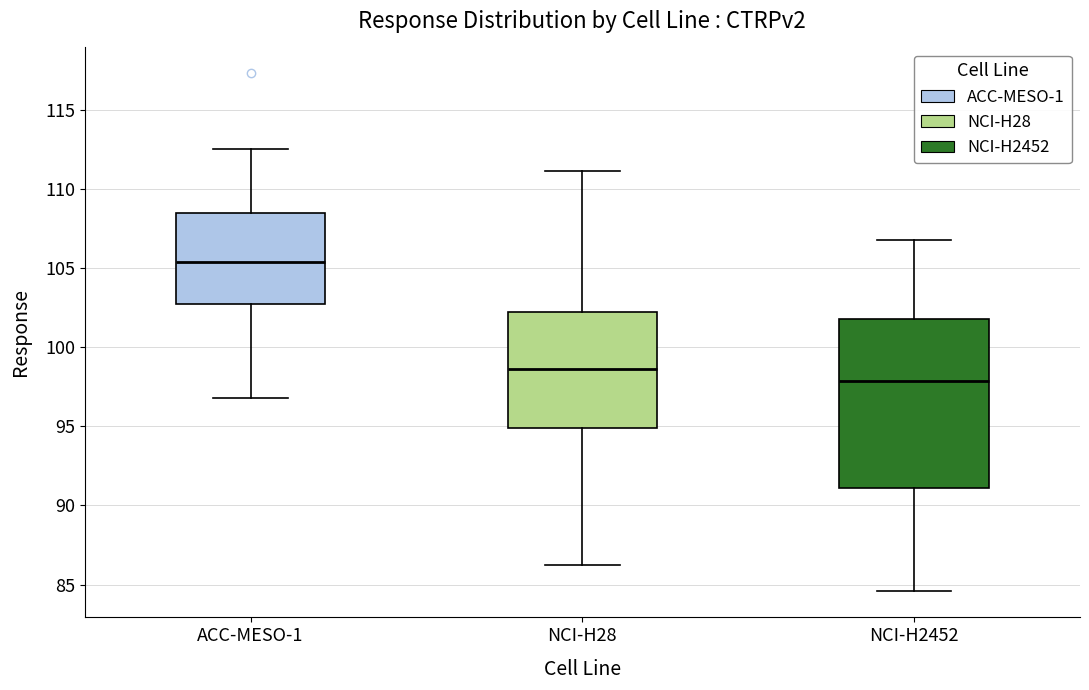

Where does the upper whisker of the box for ACC-MESO-1 end on the y-axis? The values are not printed on the chart, so give them approximately, as read against the axis.

112.5